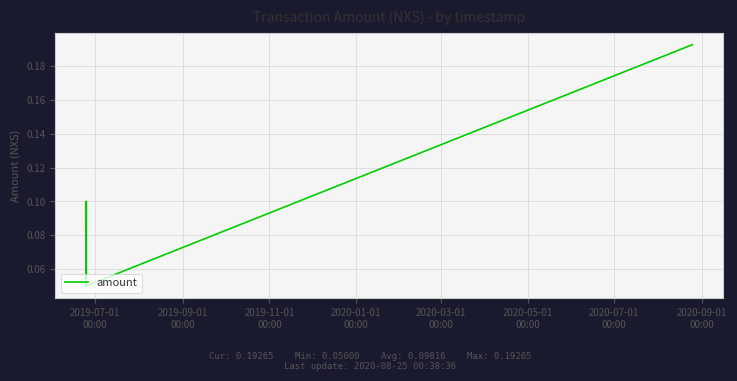

Is it true that the value at 2019-09-01
00:00 is 0.0?

False